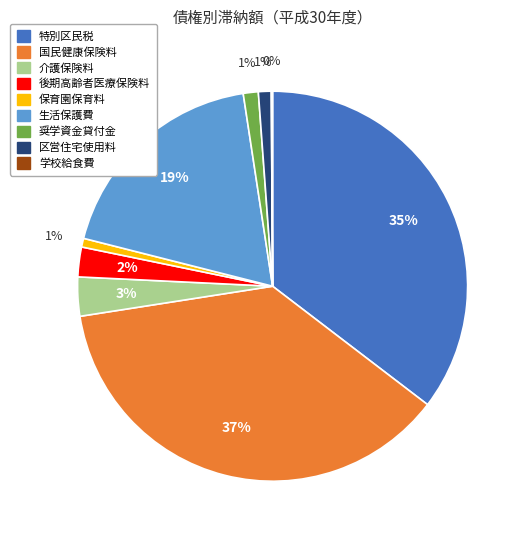

Between 区営住宅使用料 and 後期高齢者医療保険料, which is larger?

後期高齢者医療保険料